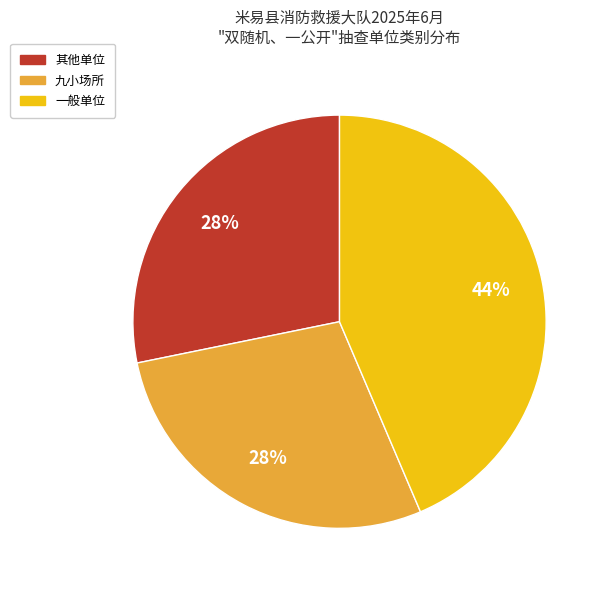

Which slice is the largest?

一般单位